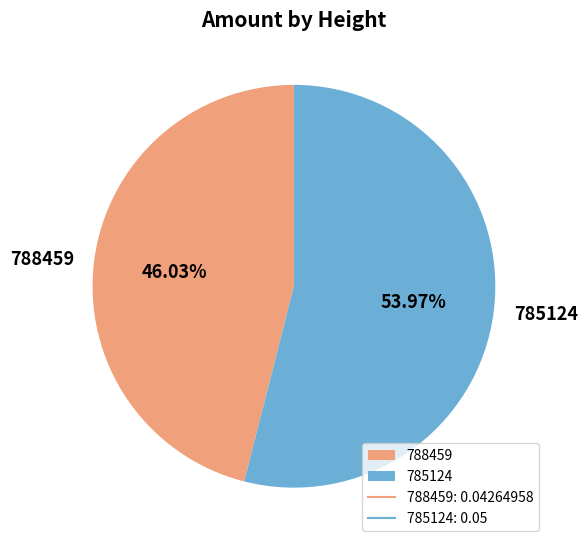

To the nearest percent, what percentage of the pie is 788459?

46%